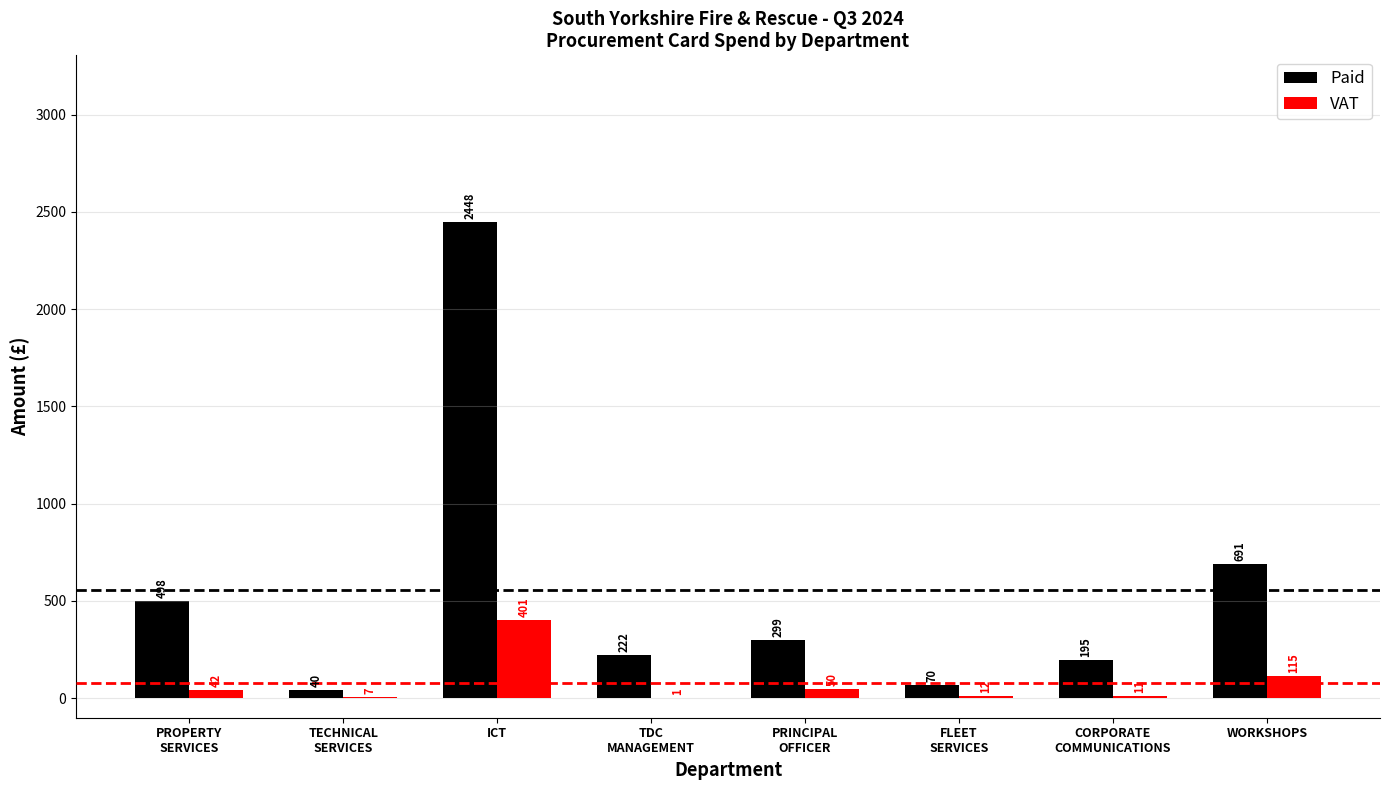

At which category is the sum across all series the highest?

ICT